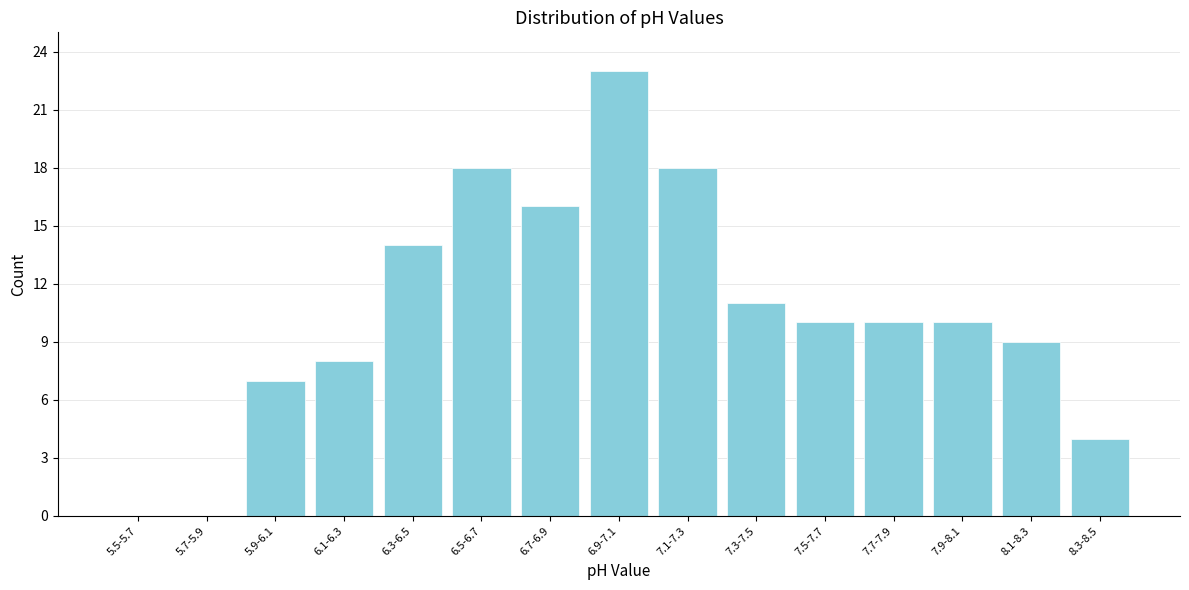

Reading left to right, what are all the values shown in this chart?

5.5-5.7=0	5.7-5.9=0	5.9-6.1=7	6.1-6.3=8	6.3-6.5=14	6.5-6.7=18	6.7-6.9=16	6.9-7.1=23	7.1-7.3=18	7.3-7.5=11	7.5-7.7=10	7.7-7.9=10	7.9-8.1=10	8.1-8.3=9	8.3-8.5=4